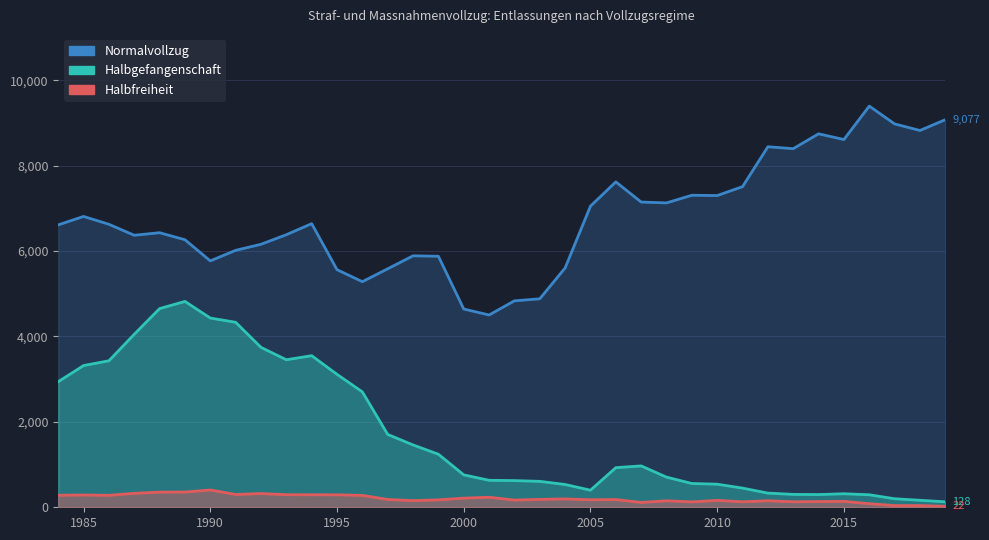

List the series in order of their peak value, highest first.

Normalvollzug, Halbgefangenschaft, Halbfreiheit